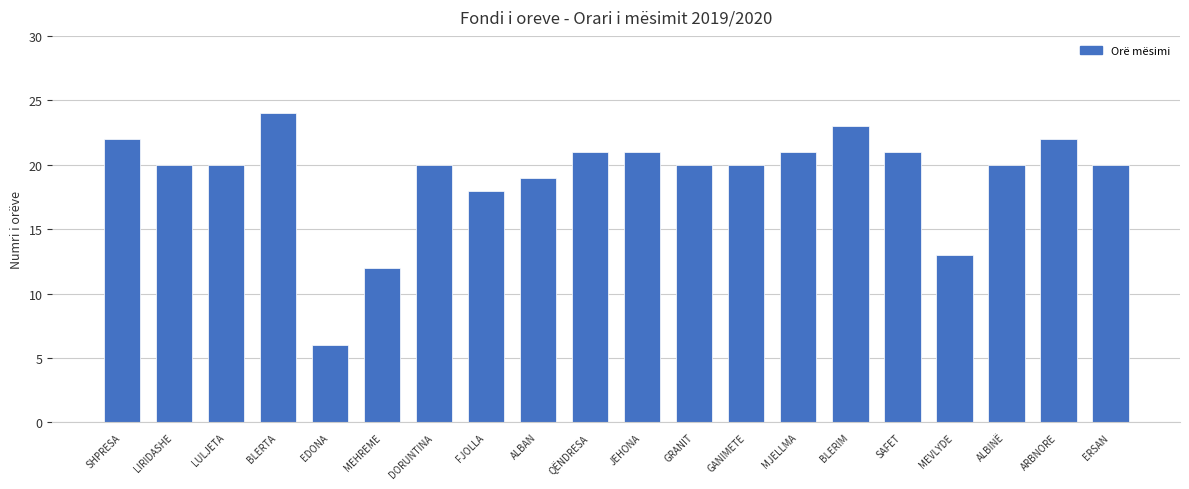

What is the greatest value displayed?

24